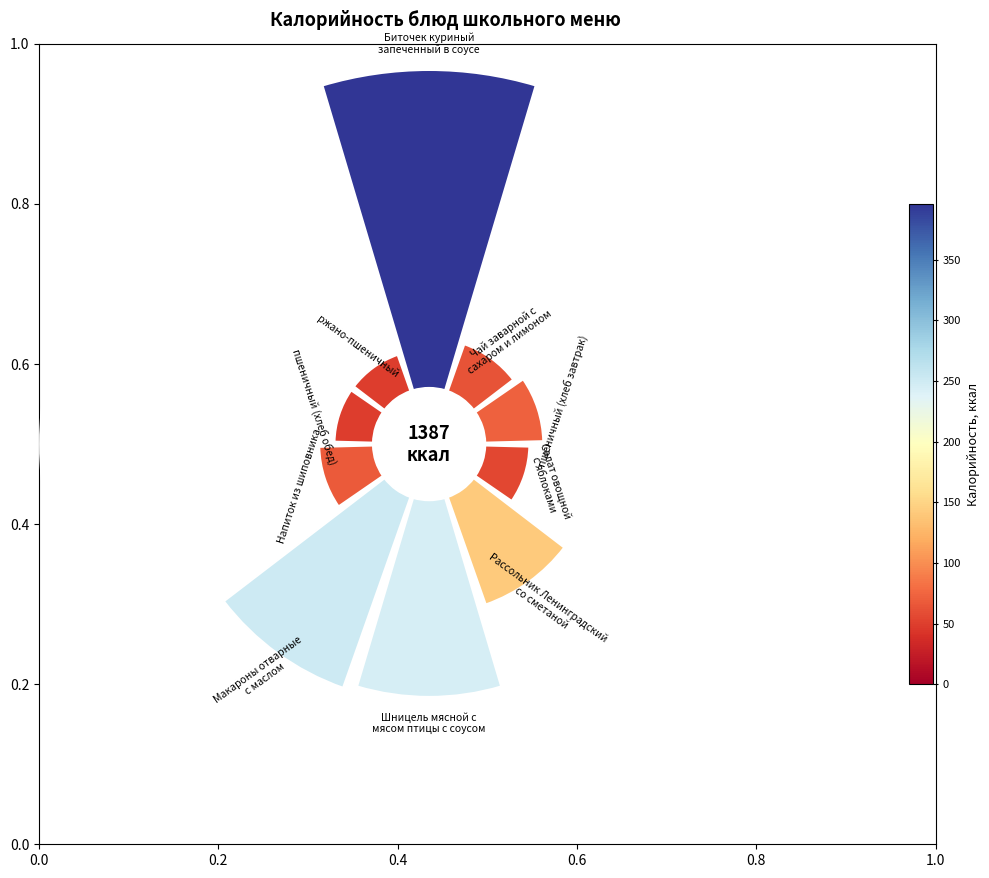

What portion of the pie excludes 0.8?

89.8%